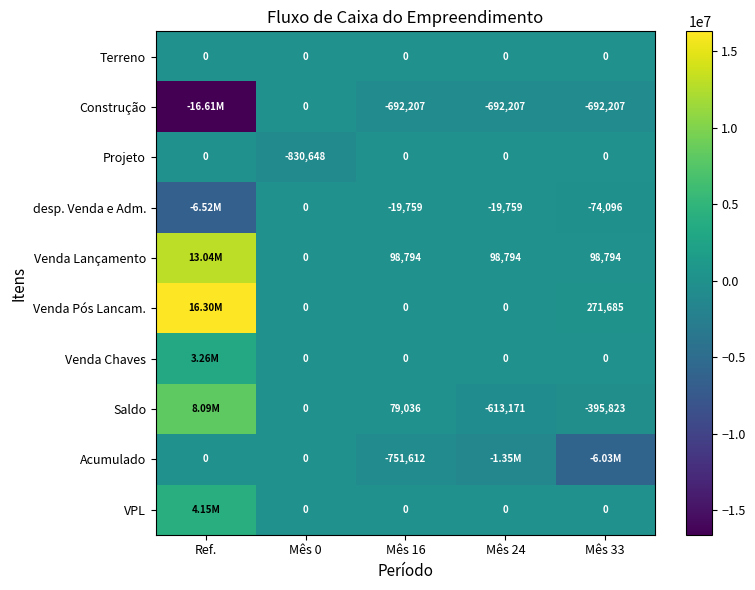

Where is VPL nearest to the value 2075388?

Mês 0